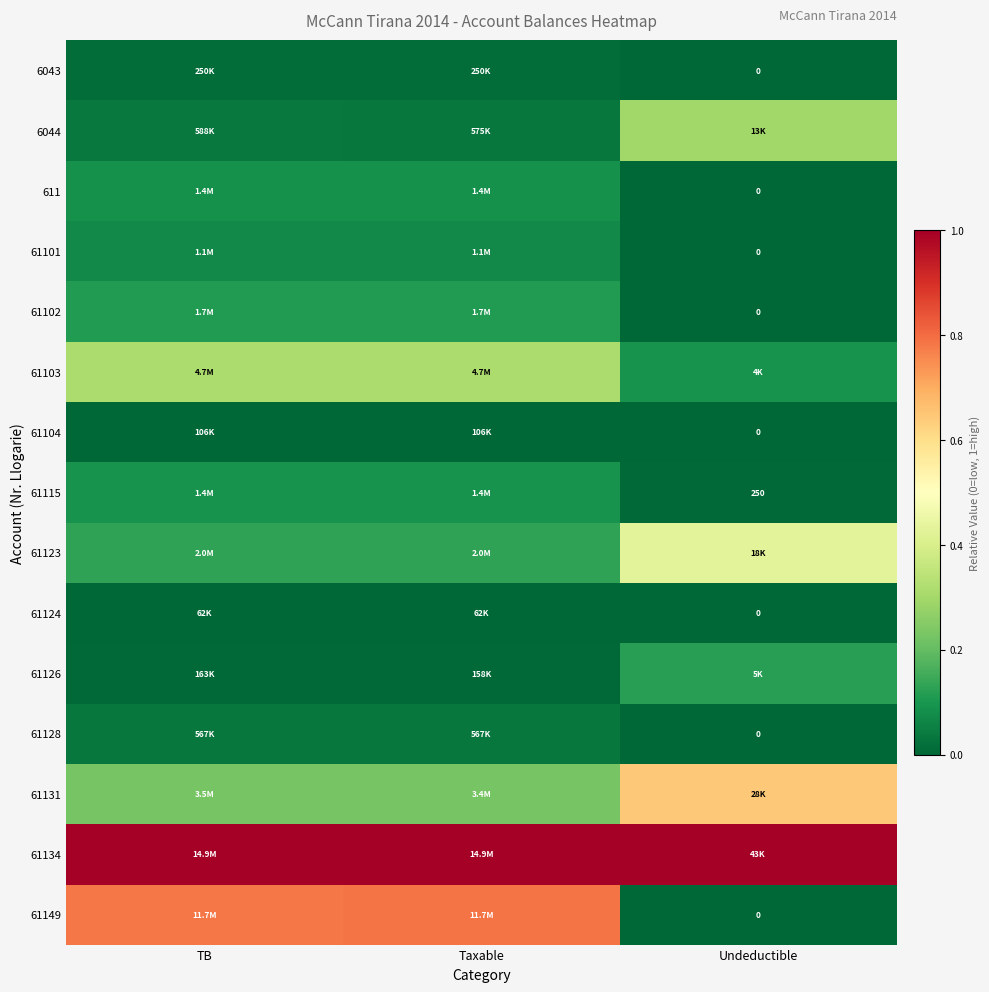

Which has a higher value, Taxable or Undeductible?

Taxable